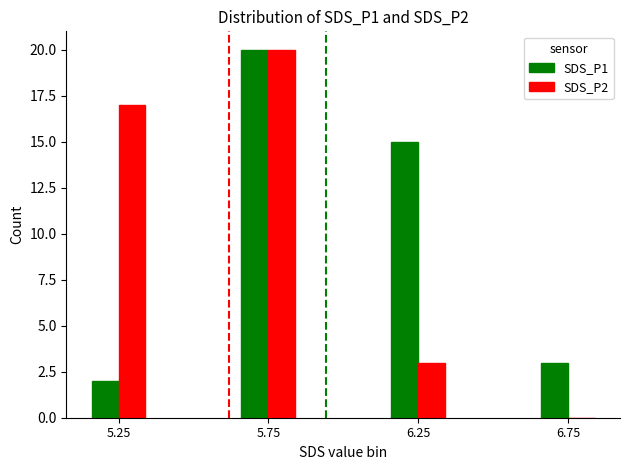

Where does the SDS_P1 series first go above 15?

5.75